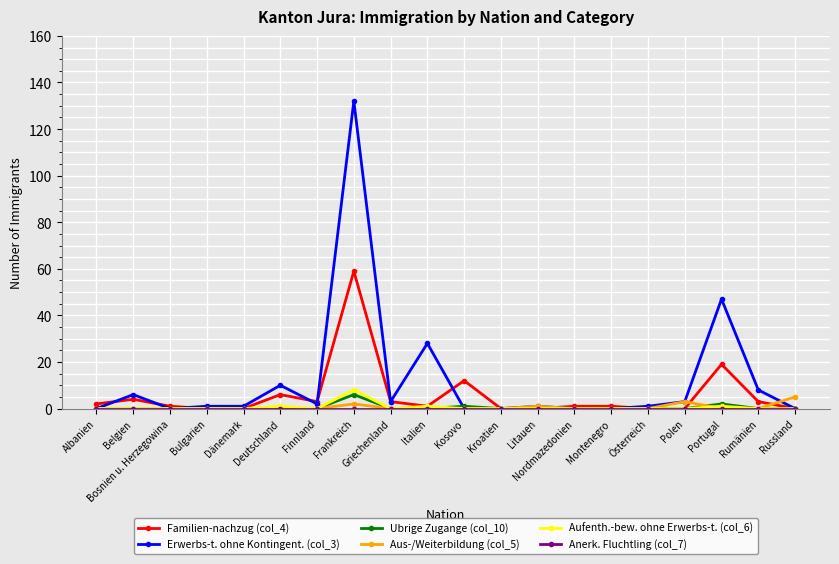

What is the average value of the Aus-/Weiterbildung (col_5) series?

1